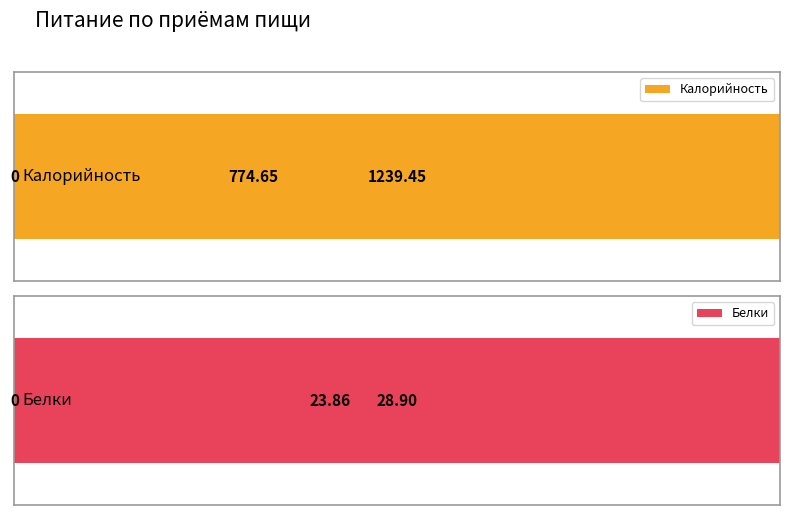

How many categories are shown in the chart?

3